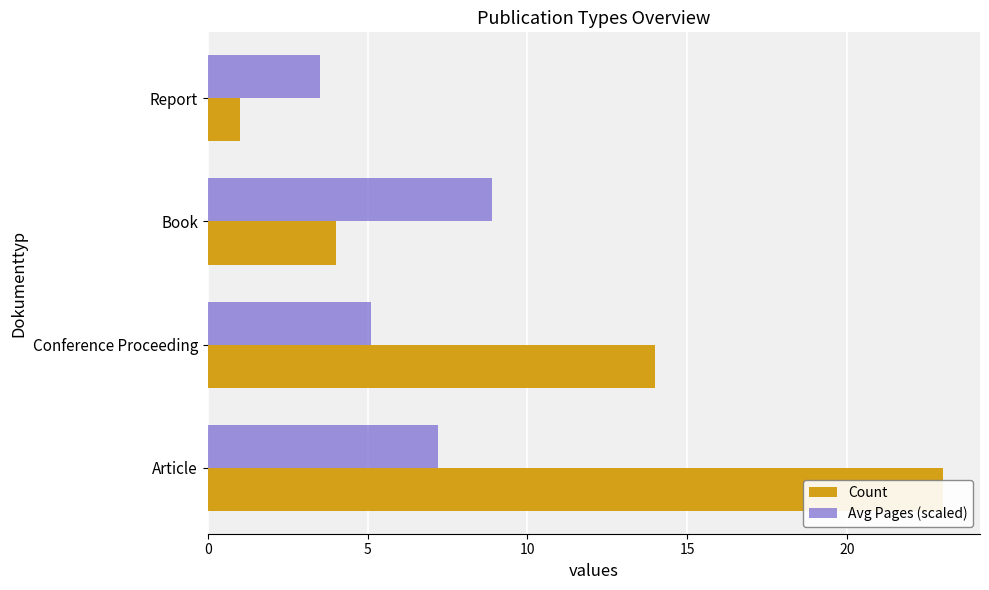

Rank the series at Book from highest to lowest value.

Avg Pages (scaled), Count